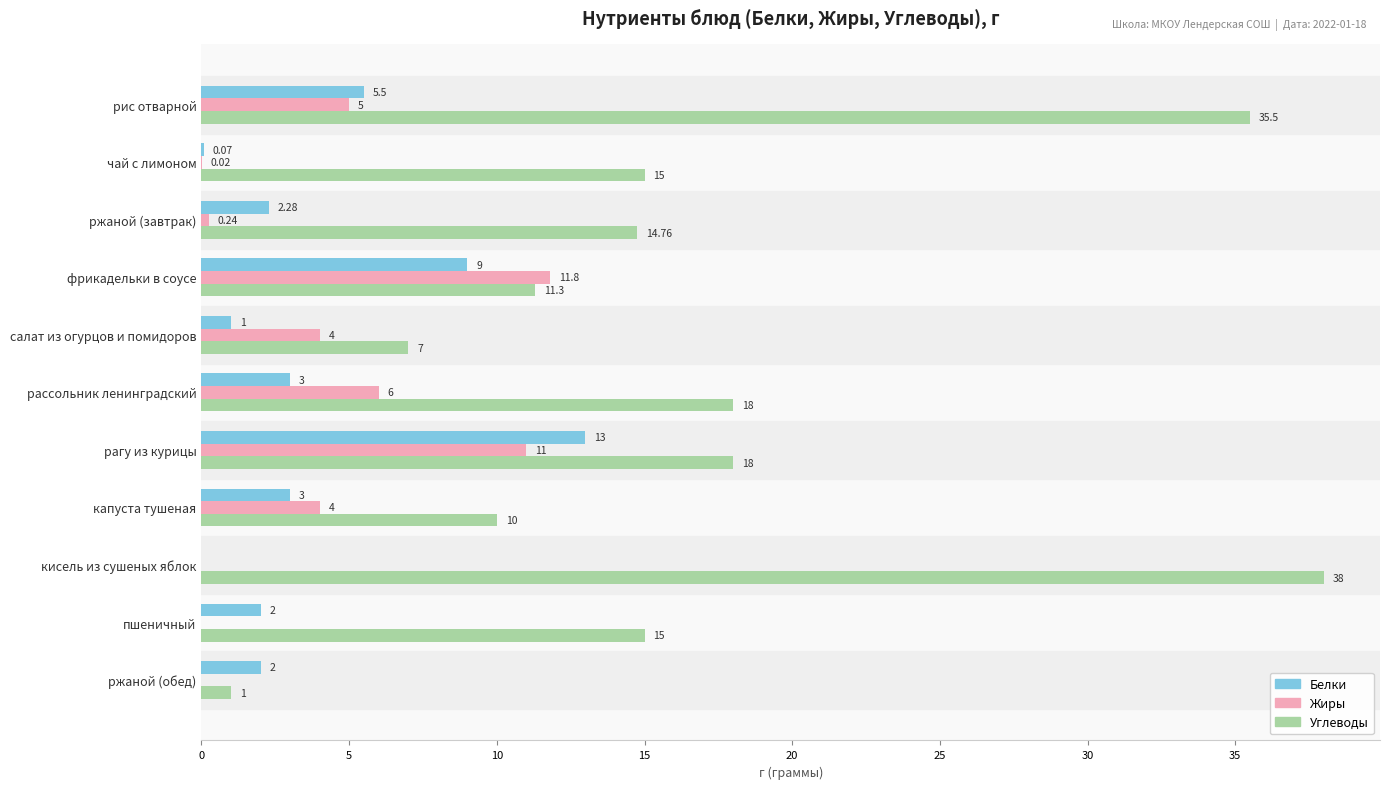

Is the value of Углеводы at фрикадельки в соусе greater than the value of Жиры at рассольник ленинградский?

Yes